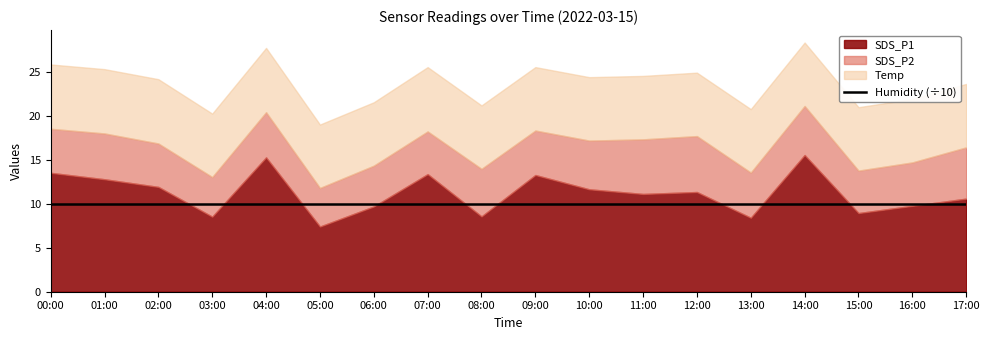

At which category does the chart reach its minimum across all series?

05:00